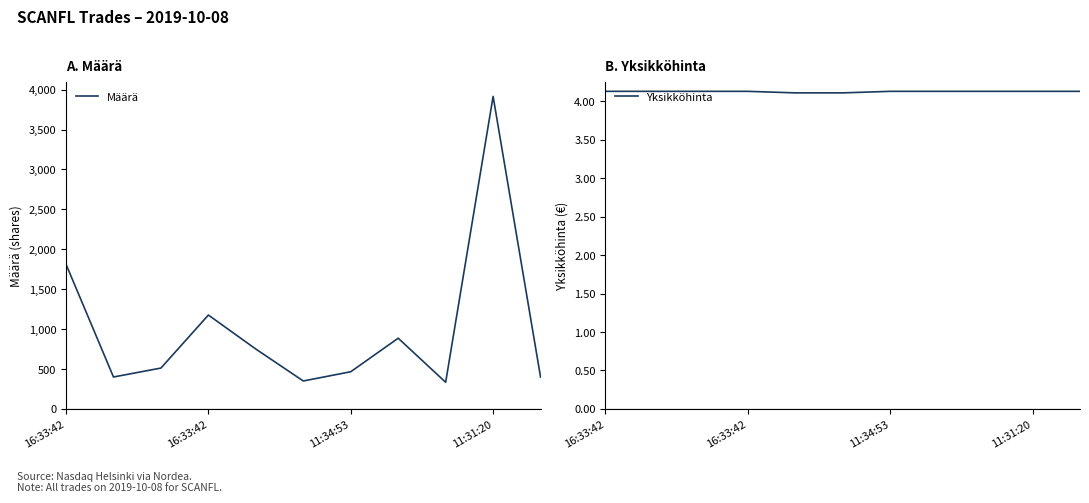

How many categories are shown in the chart?

11